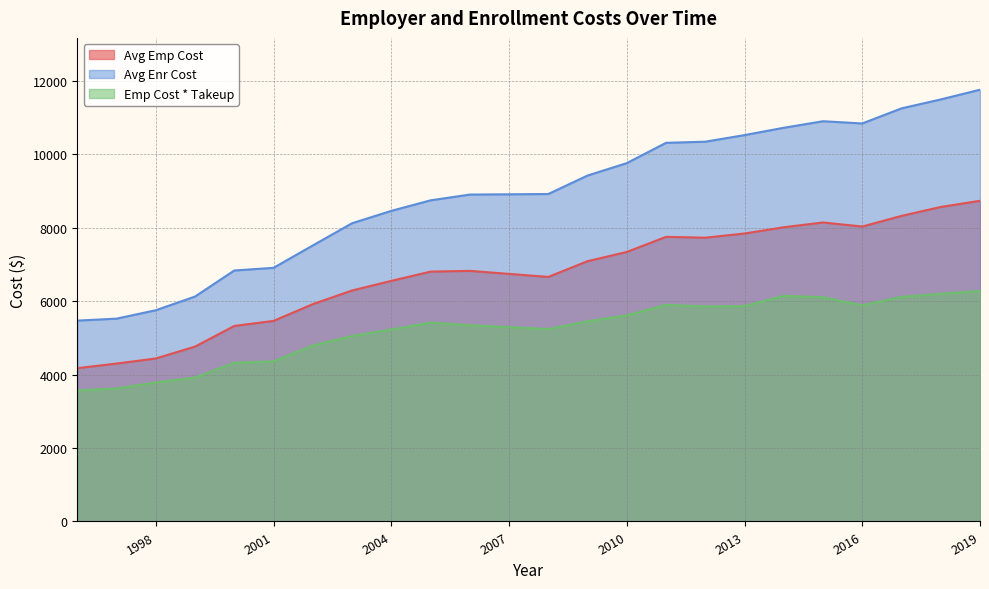

Is it true that Avg Enr Cost equals 1743.9 at 2004?

False